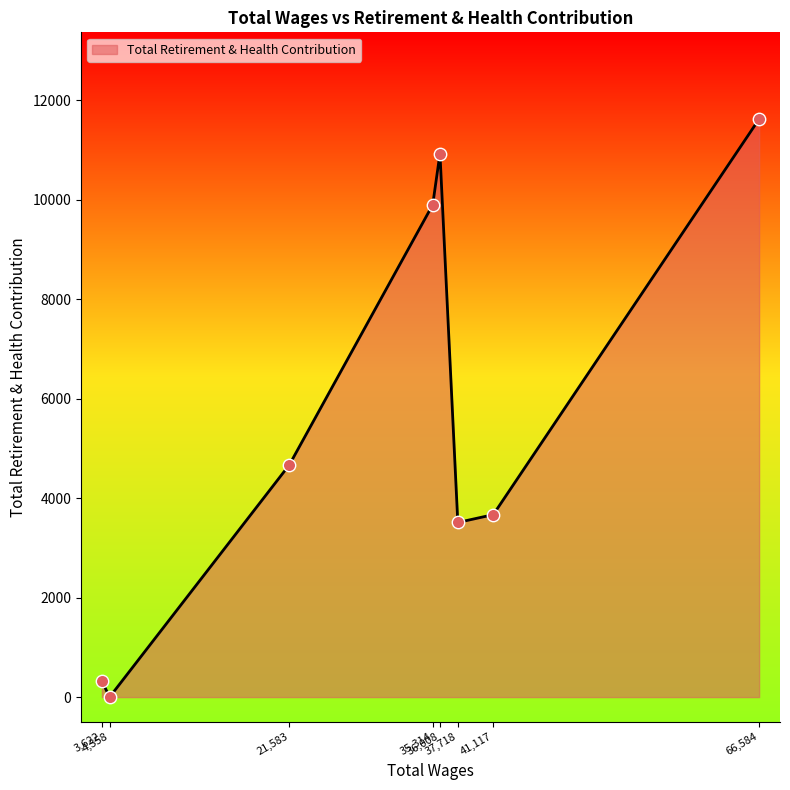

What is the greatest value displayed?

11623